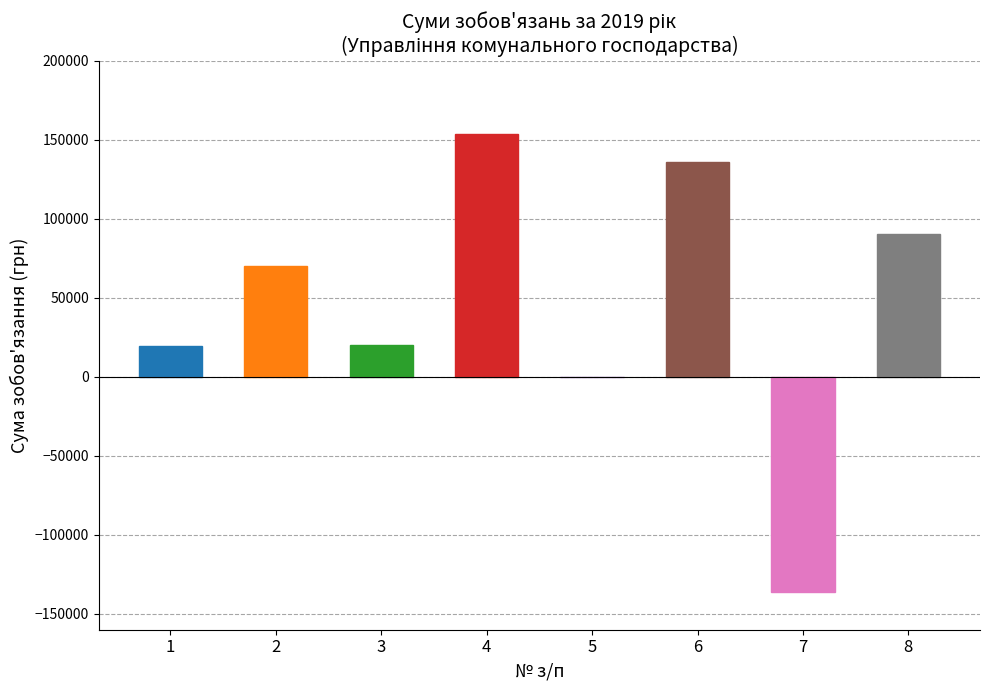

What is the value of the 8th bar from the left?

90109.0